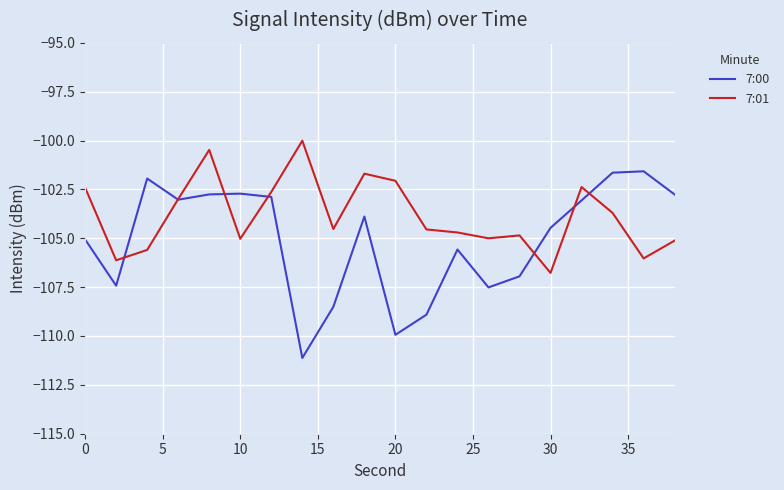

Rank the series by their maximum value, from highest to lowest.

7:01, 7:00